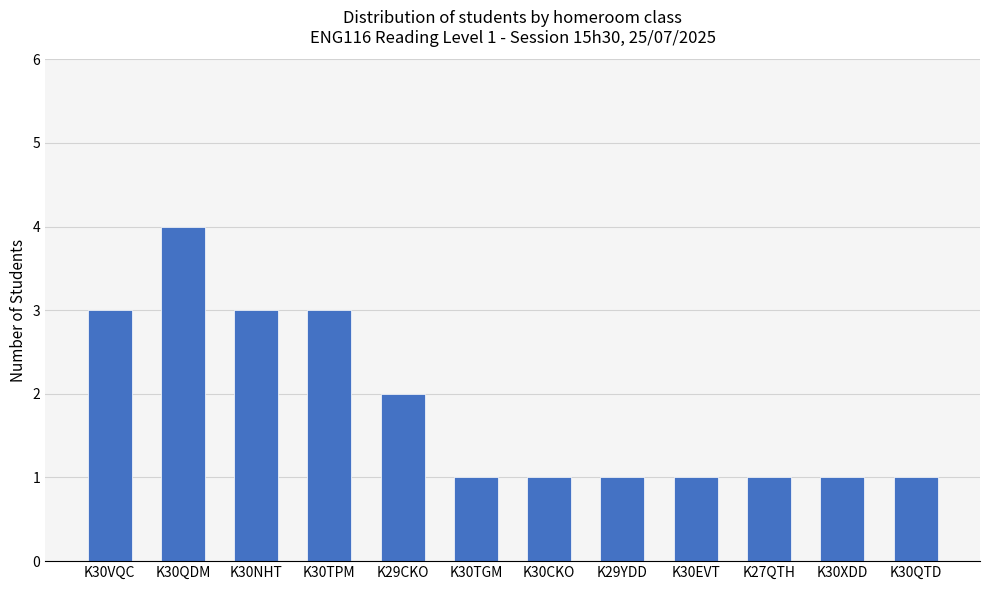

How many bars are there in total?

12